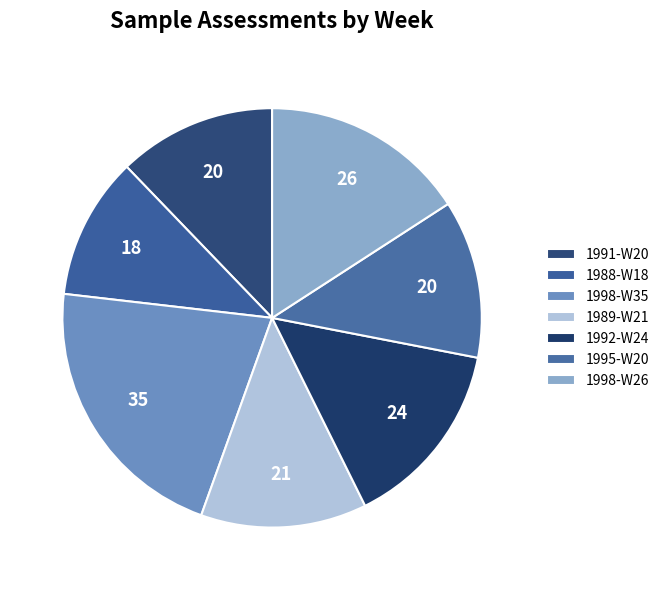

Which slice is the largest?

1998-W35